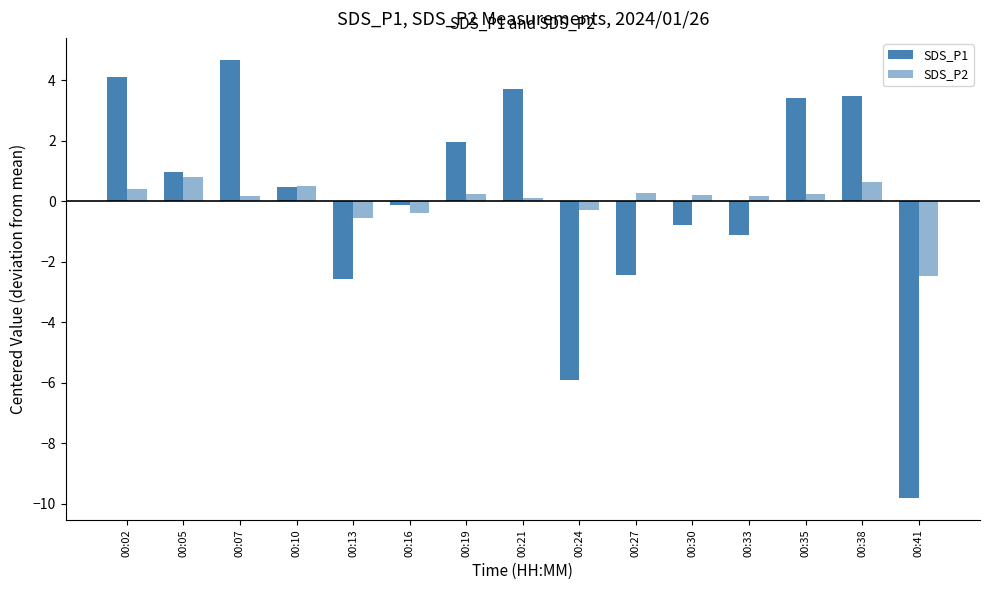

List the series in order of their overall mean, lowest first.

SDS_P2, SDS_P1